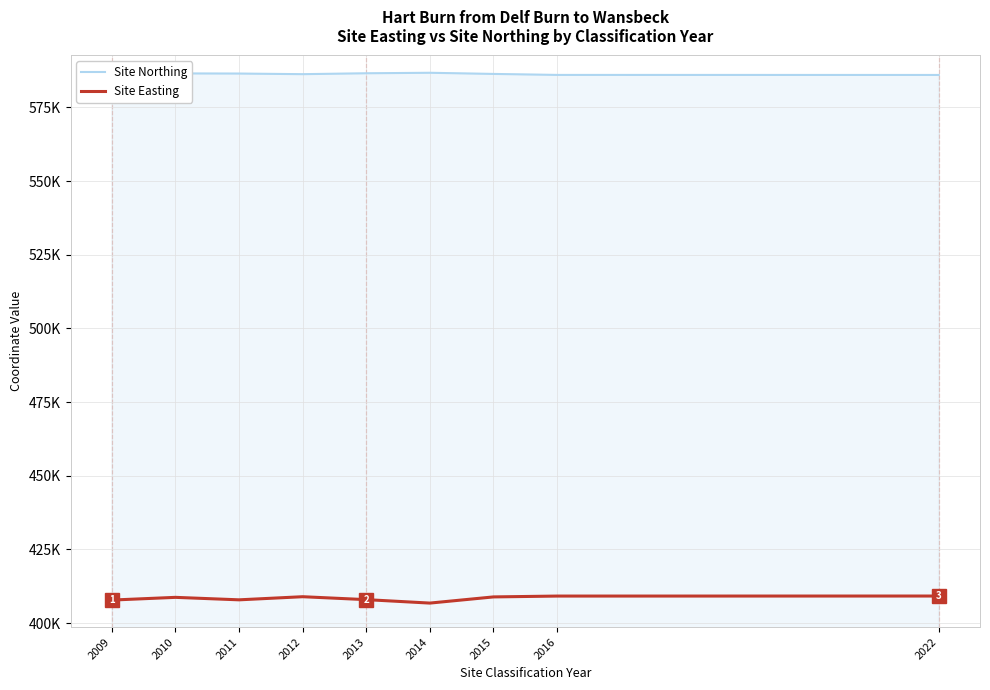

Which series has the largest total across all categories?

Site Northing